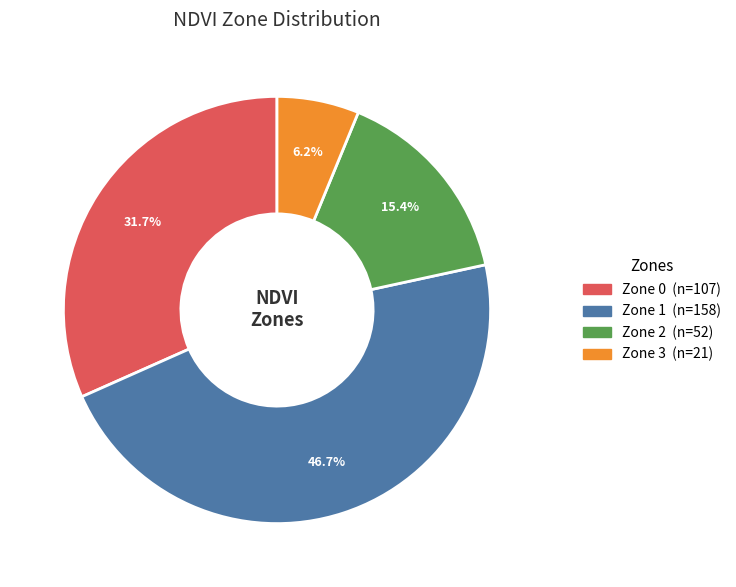

Is there a majority slice in this chart?

No